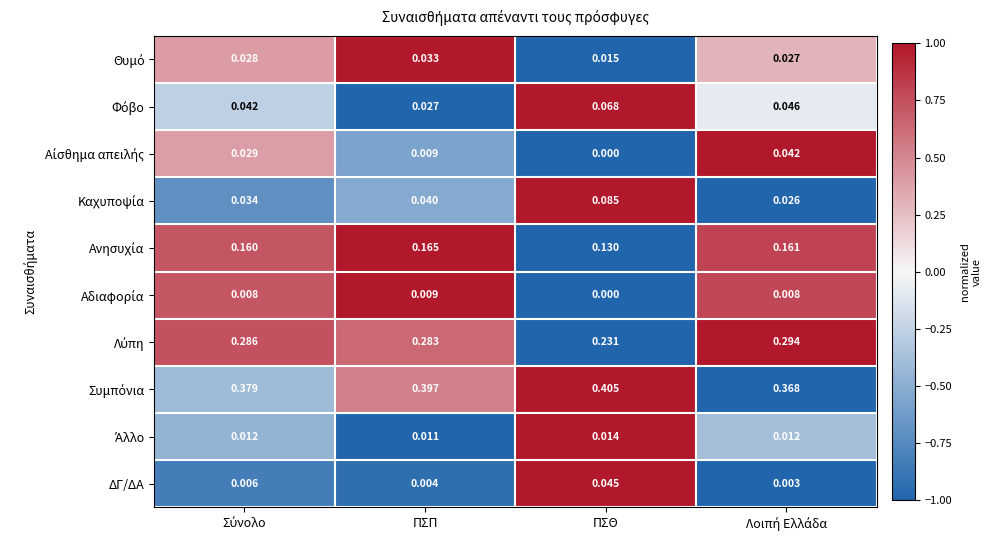

At which category is the sum across all series the highest?

ΠΣΘ